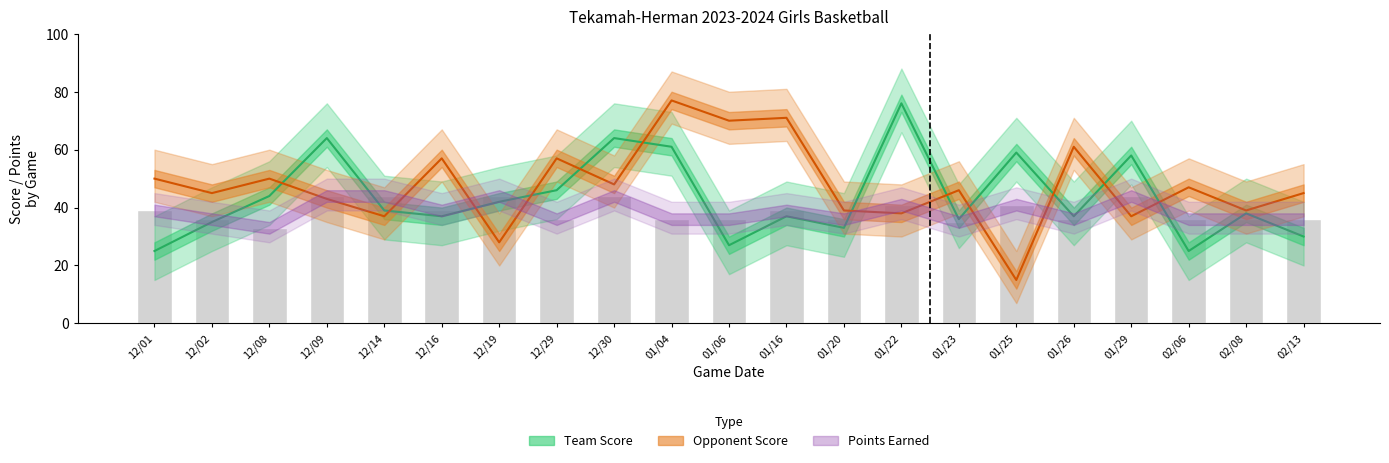

Reading left to right, what are all the values shown in this chart?

39	36	33	44	44	39	44	36	44	36	36	39	36	41	35	41	36	44	36	36	36